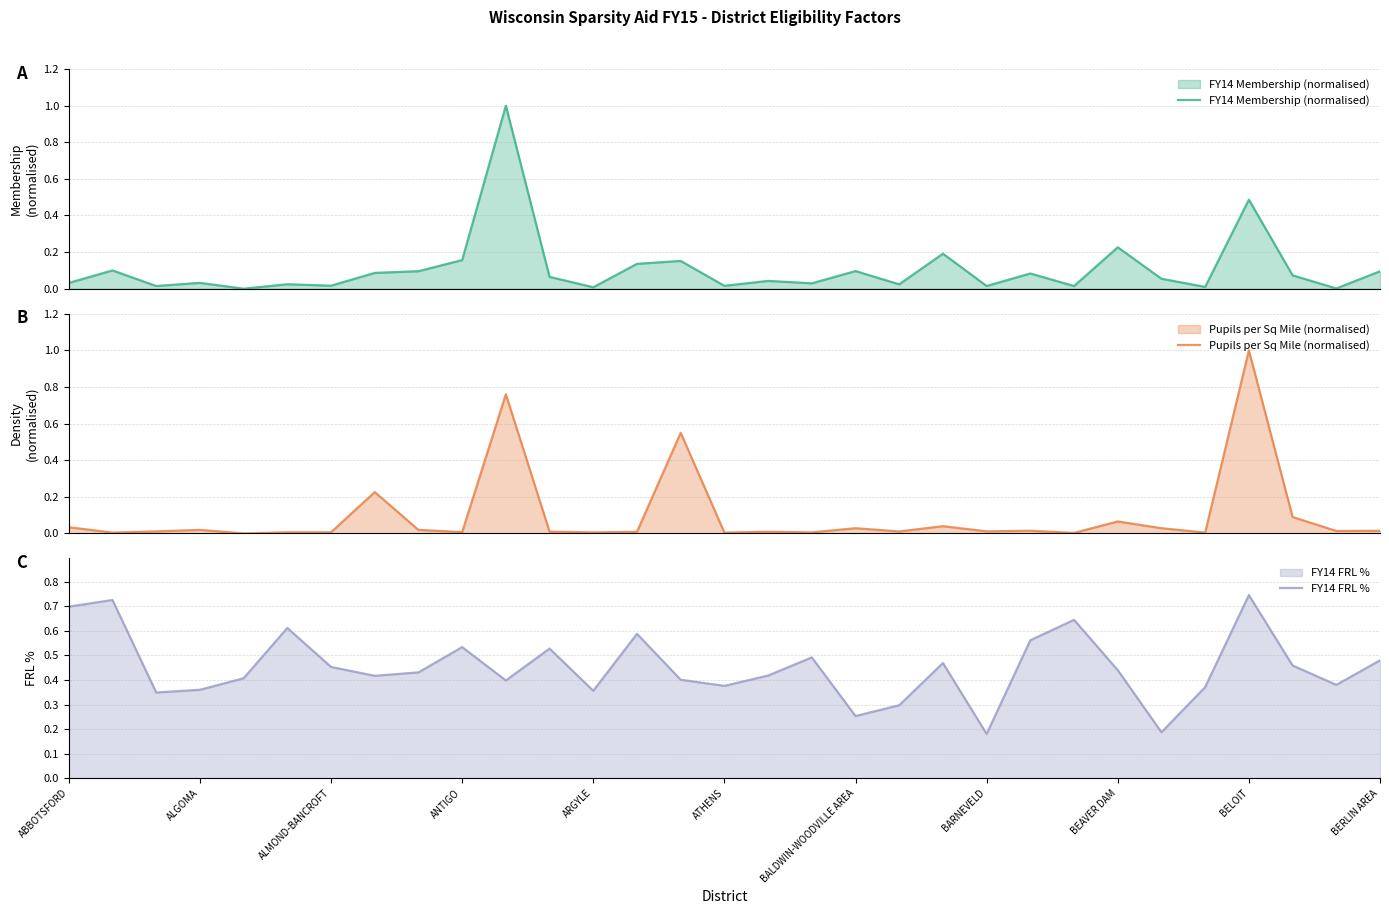

The FY14 FRL % series shows 0.2 at ANTIGO. True or false?

False